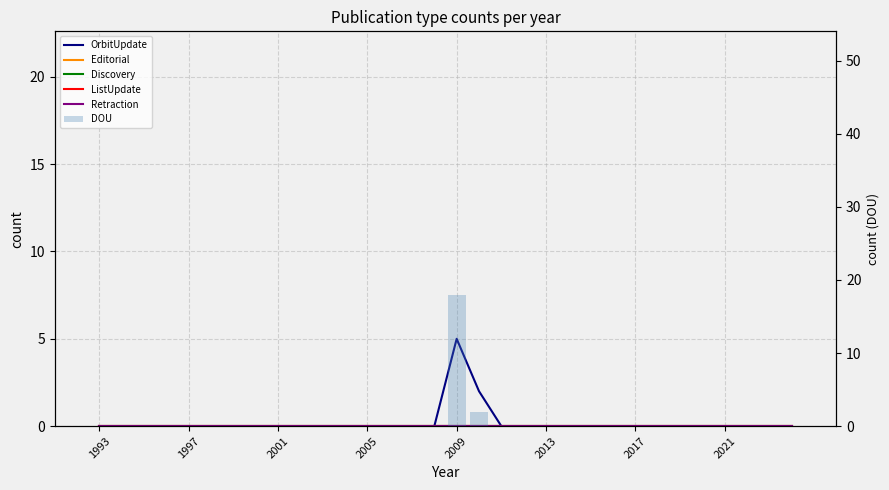

Which series has the largest total across all categories?

DOU